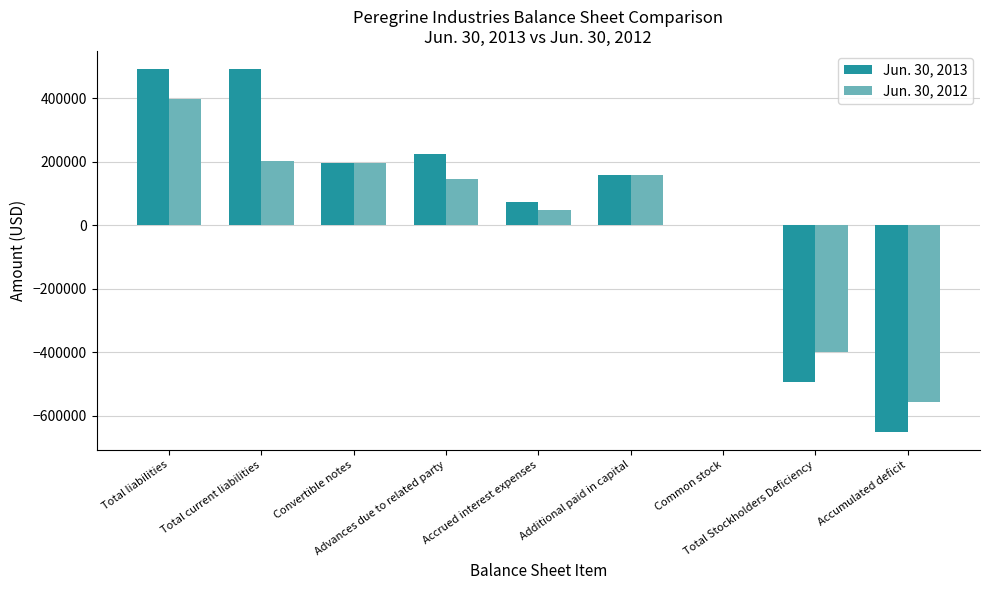

Which series has the largest total across all categories?

Jun. 30, 2013